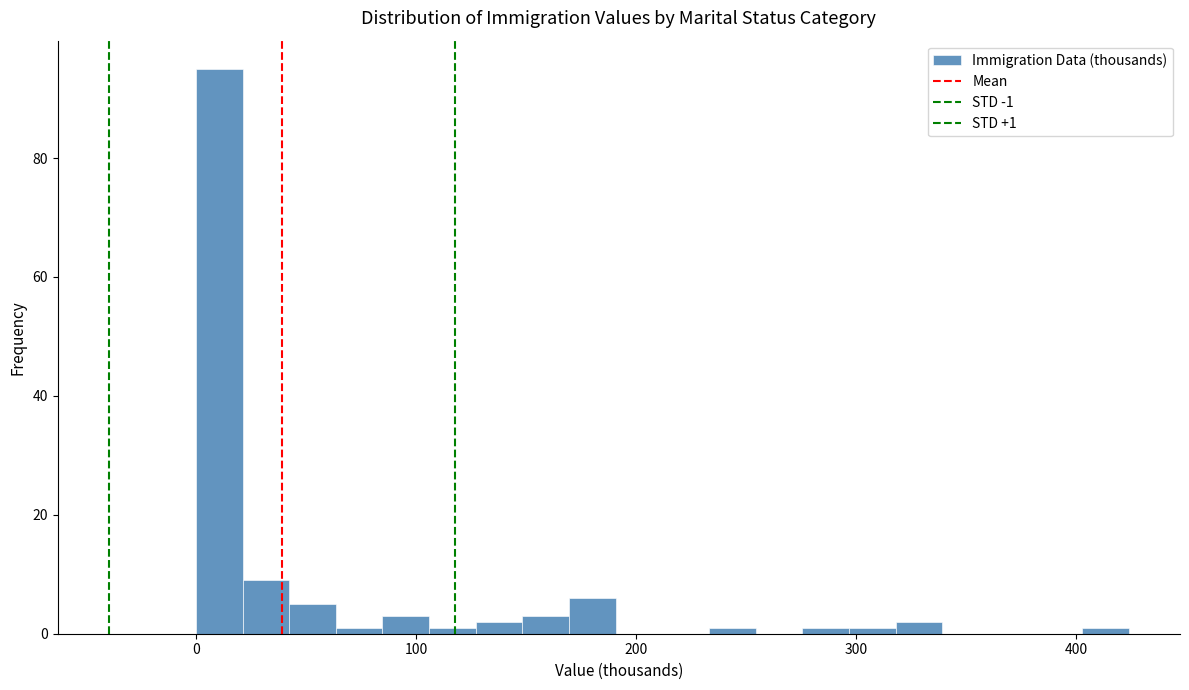

Around what value on the x-axis is the tallest bar? Give the approximate position of its centre, as read against the axis.

10